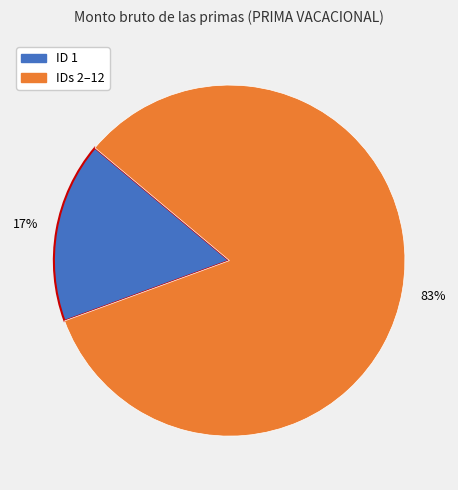

Does any single category account for the majority?

Yes